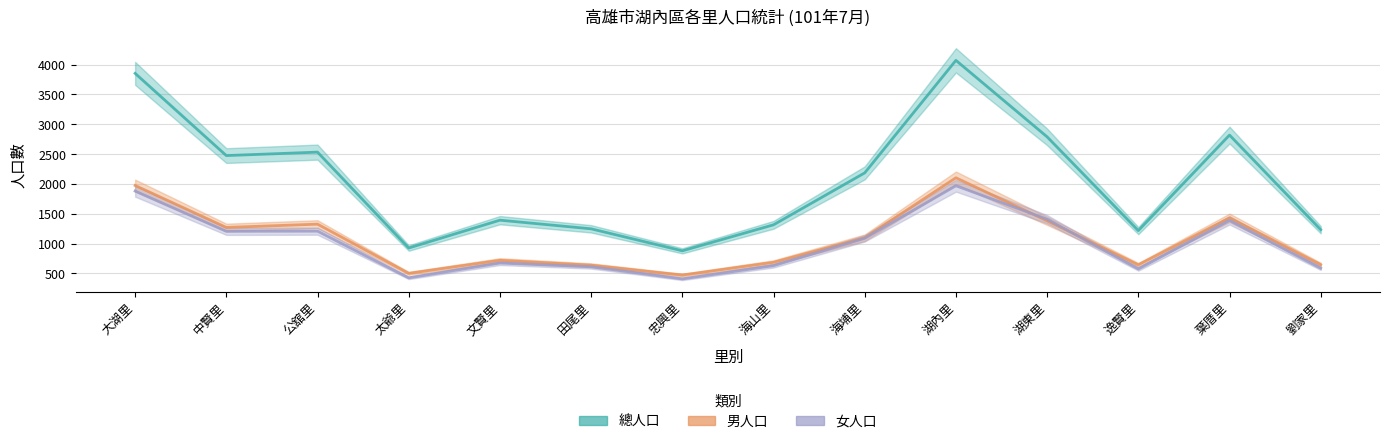

Between 海埔里 and 湖內里, which series saw the biggest shift?

總人口